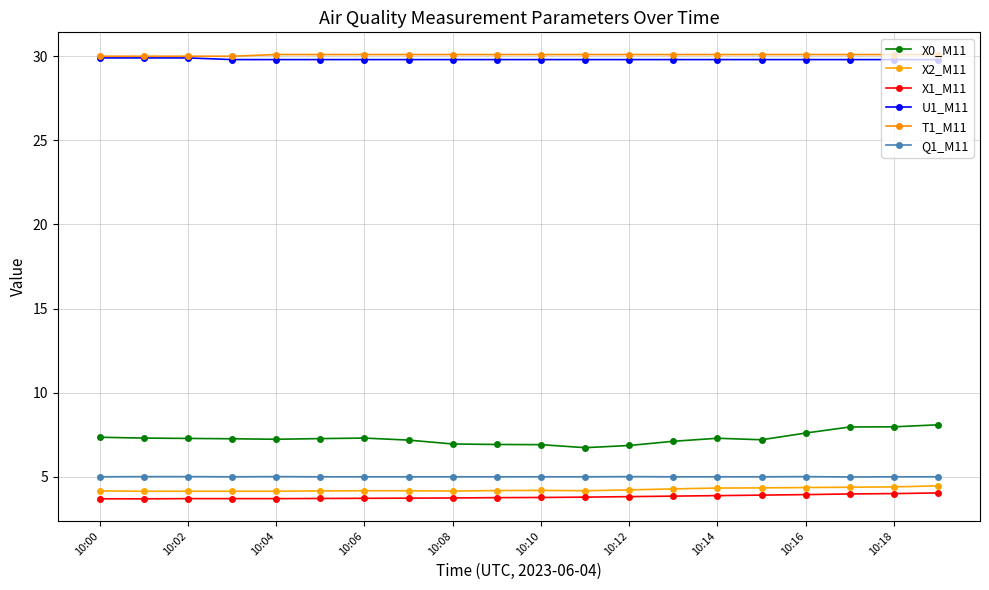

Which category has the lowest value across all series?

10:00